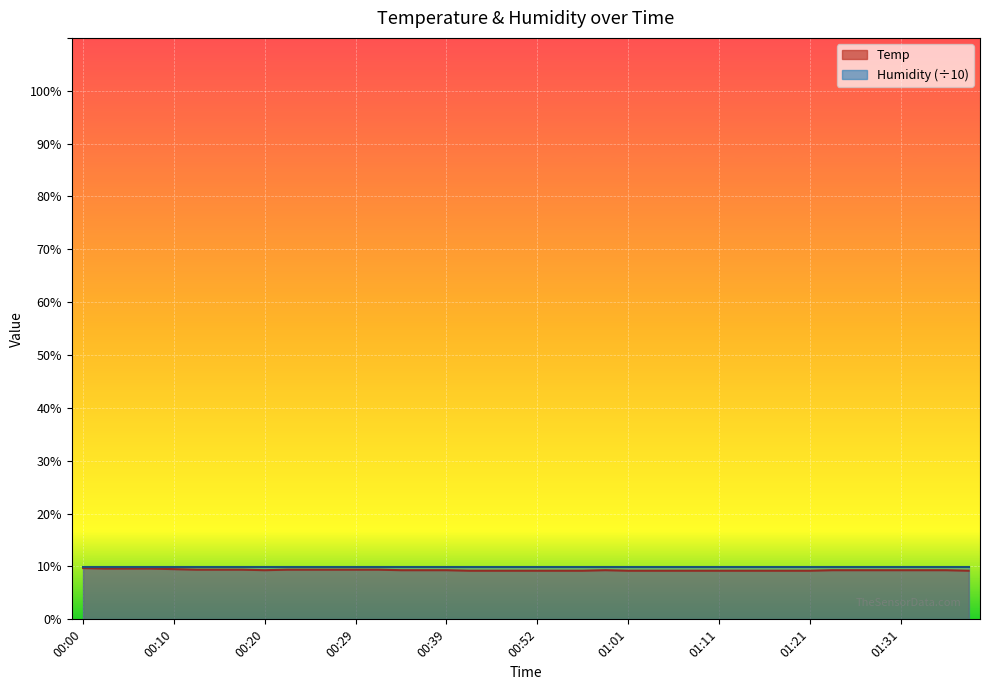

Is it true that the value at 01:01 is 2.6?

False